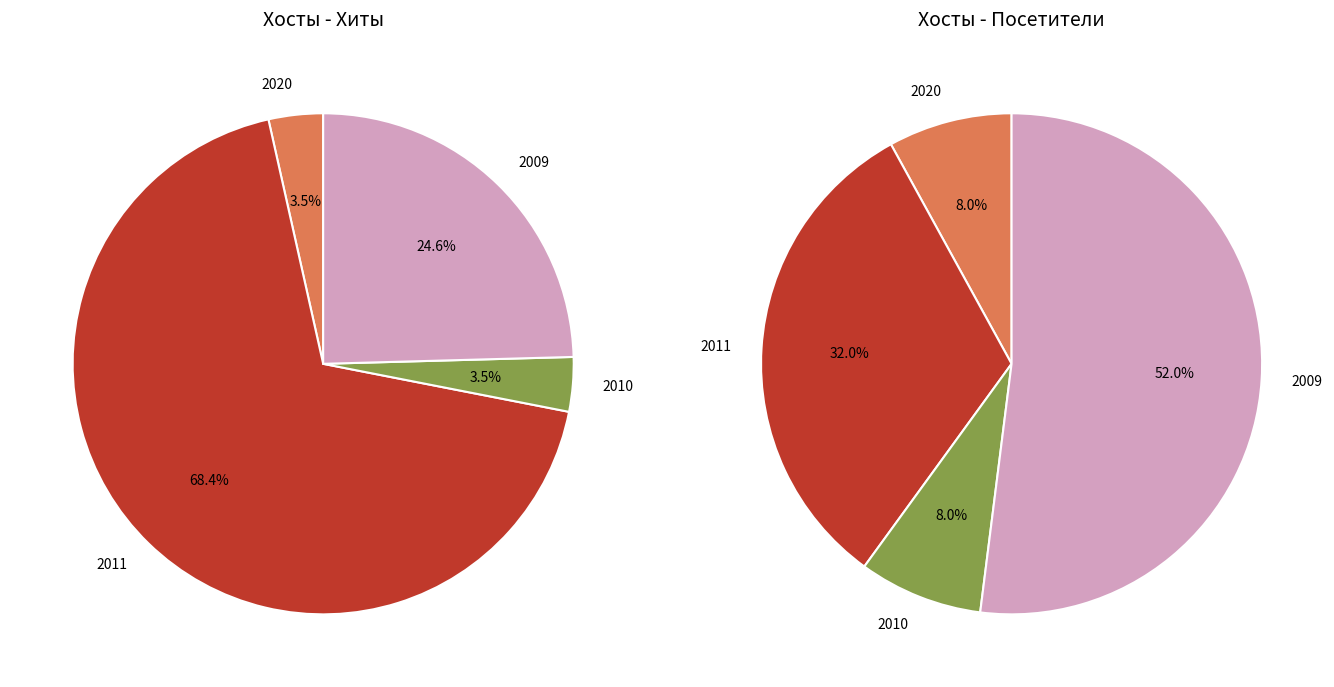

Does 2011-11-15 account for over 50% of the chart?

No